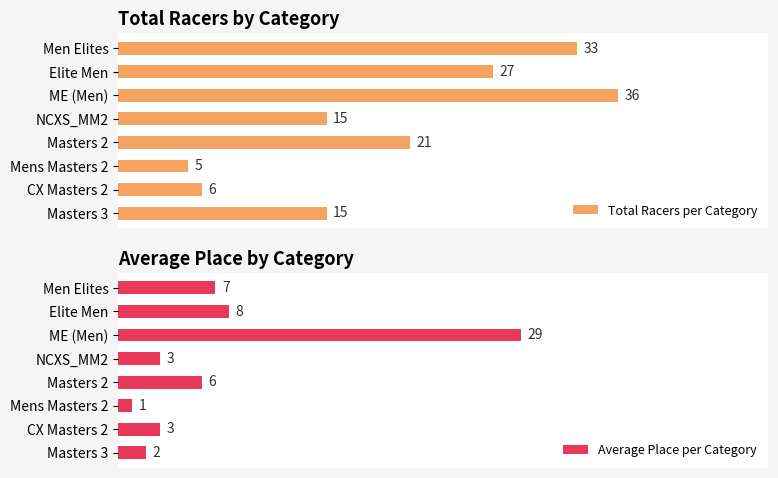

Count the number of categories in the chart.

8